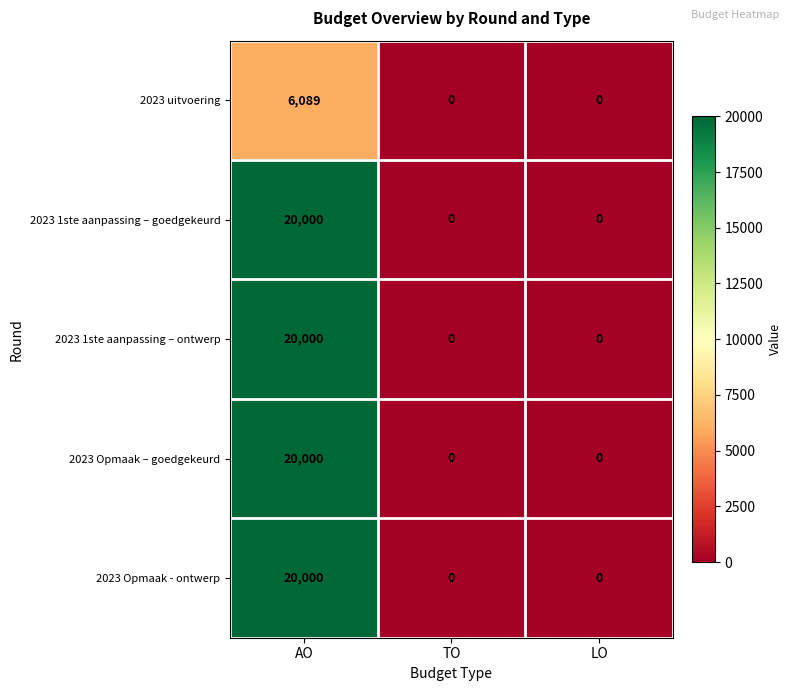

Count the number of categories in the chart.

3